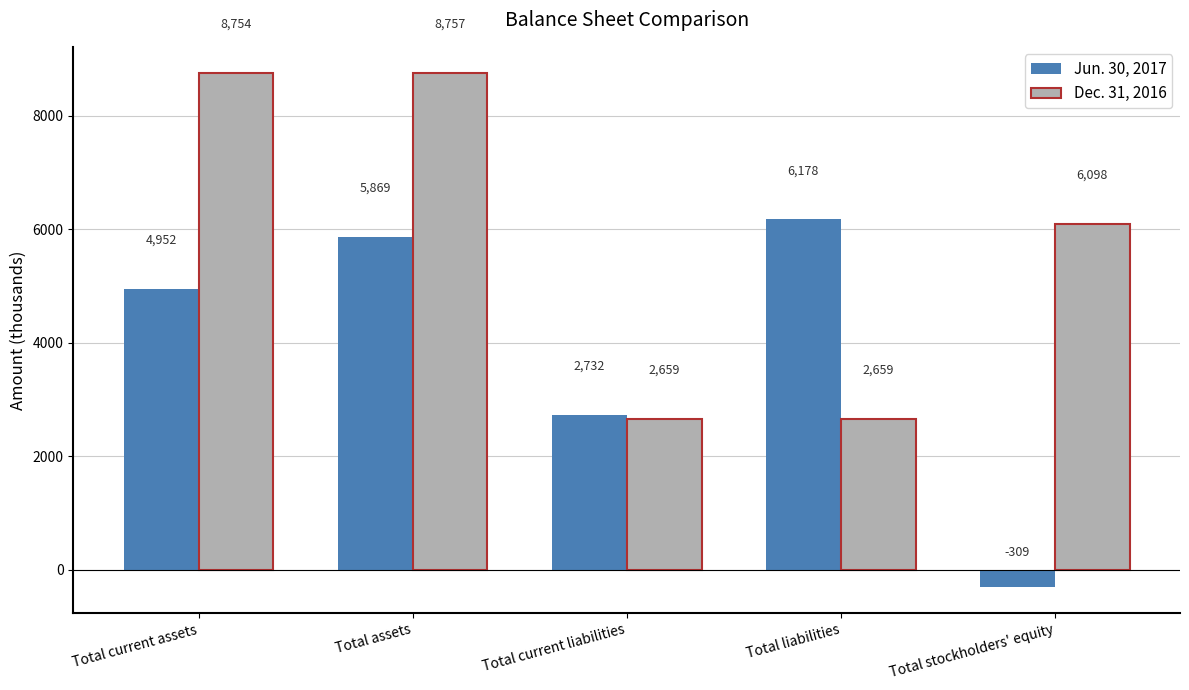

How many groups of bars are there?

5